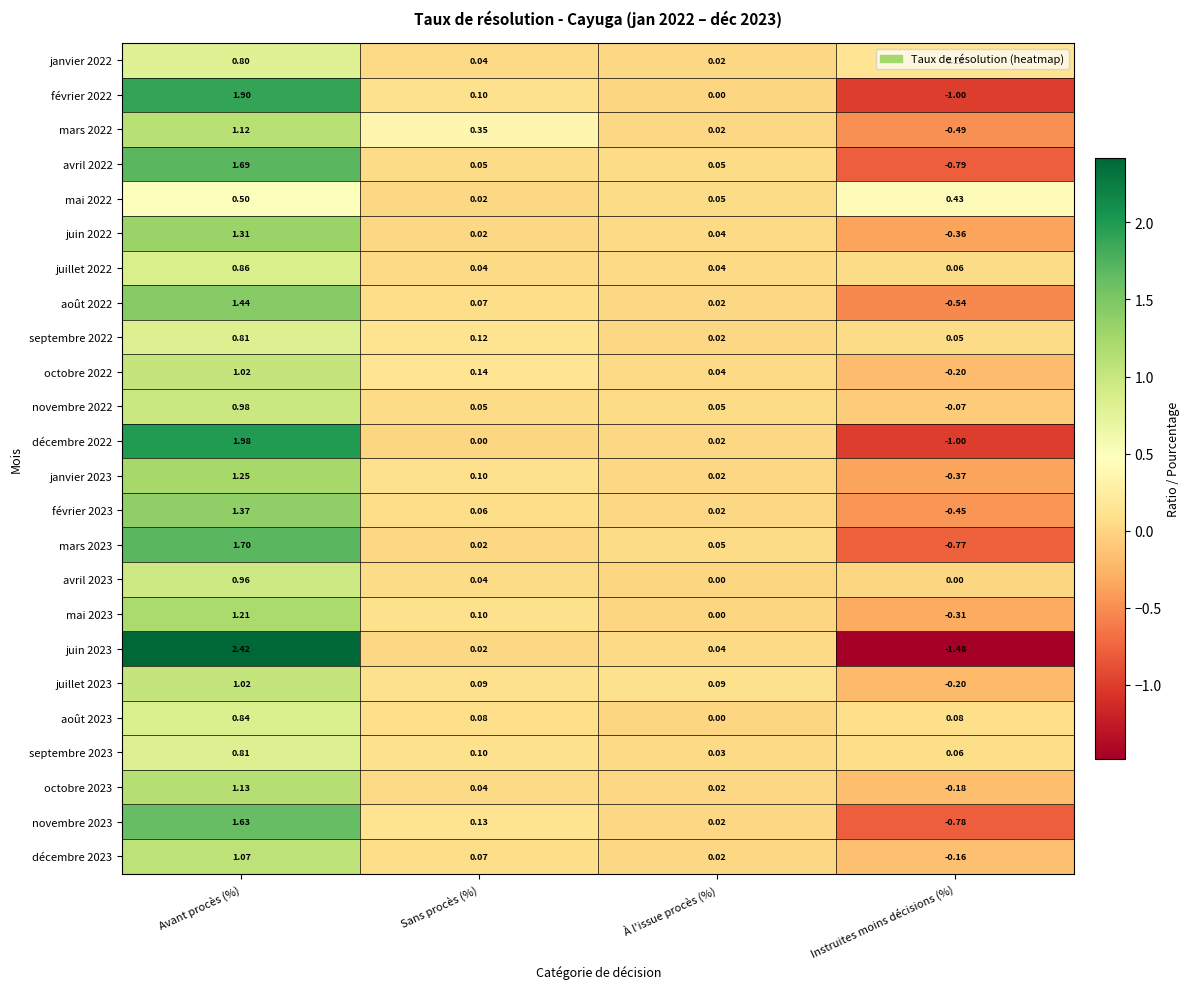

Rank the categories by janvier 2023 value from highest to lowest.

Avant procès (%), Sans procès (%), À l'issue procès (%), Instruites moins décisions (%)